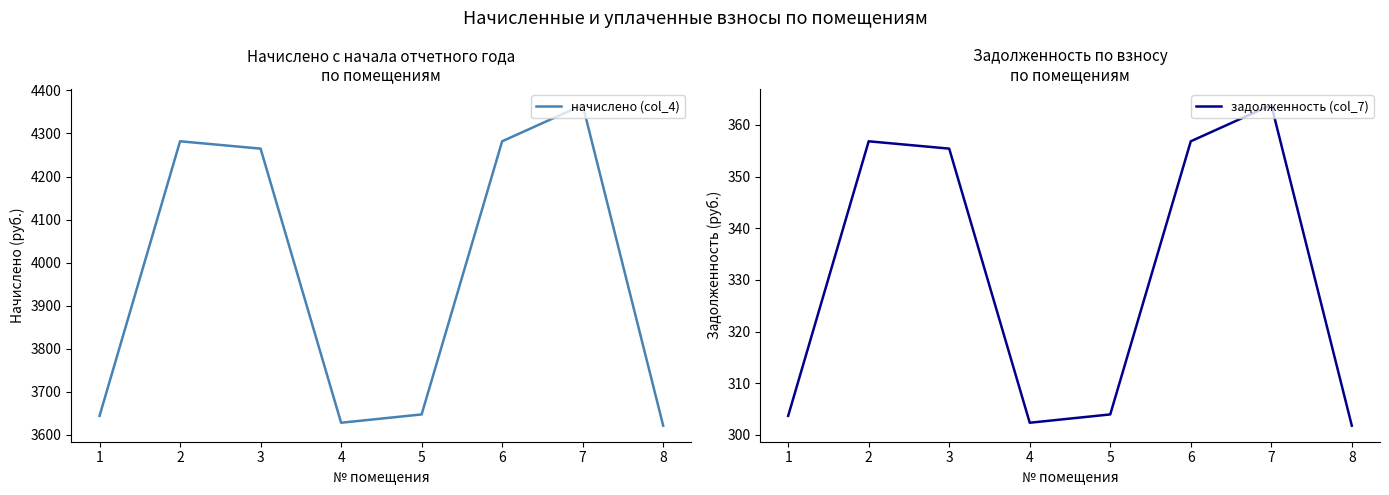

True or false: задолженность (col_7) and начислено (col_4) cross at least once.

False